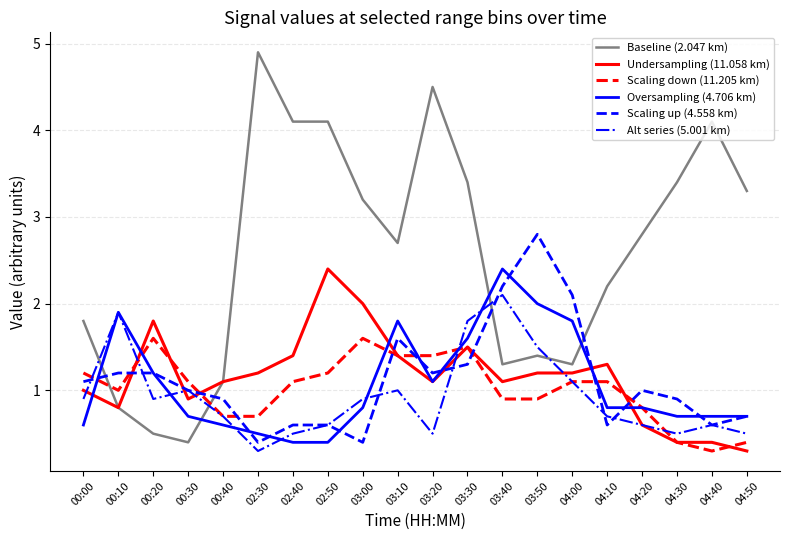

Between which two adjacent categories do Scaling up (4.558 km) and Oversampling (4.706 km) first intersect?

00:00 and 00:10